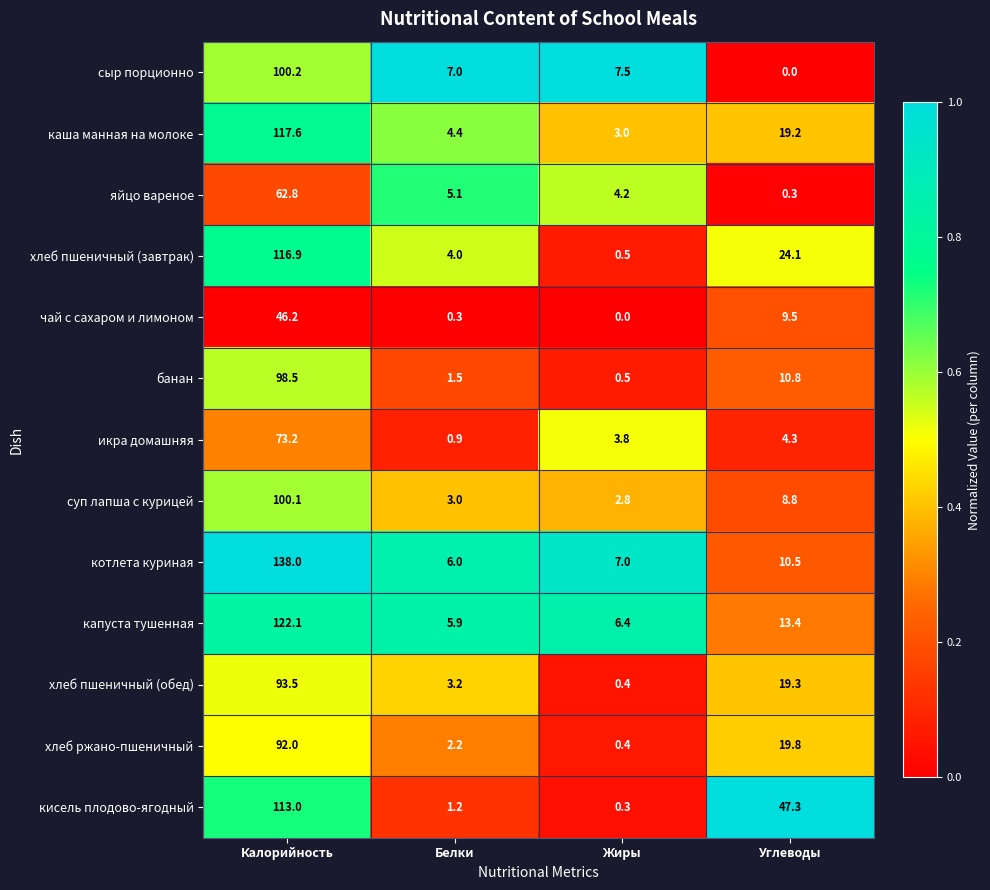

True or false: кисель плодово-ягодный has a value of 0.5 at Белки.

False